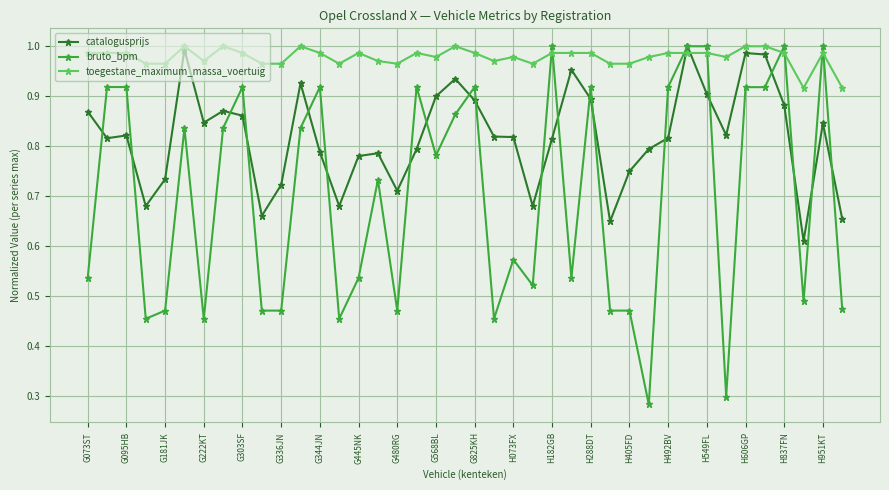

After their last crossing, which series has the higher values: bruto_bpm or catalogusprijs?

catalogusprijs